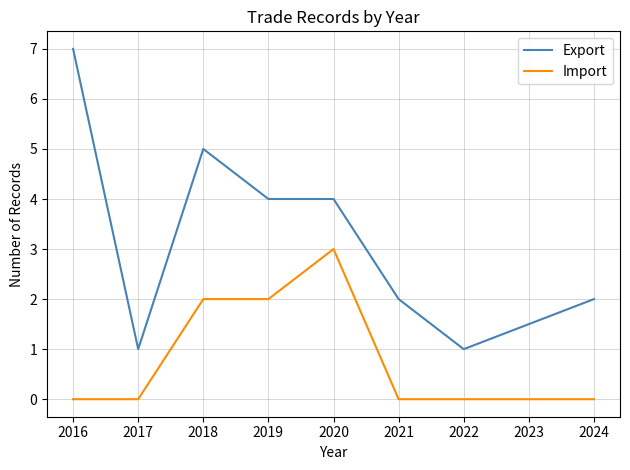

Which series has the largest total across all categories?

Export